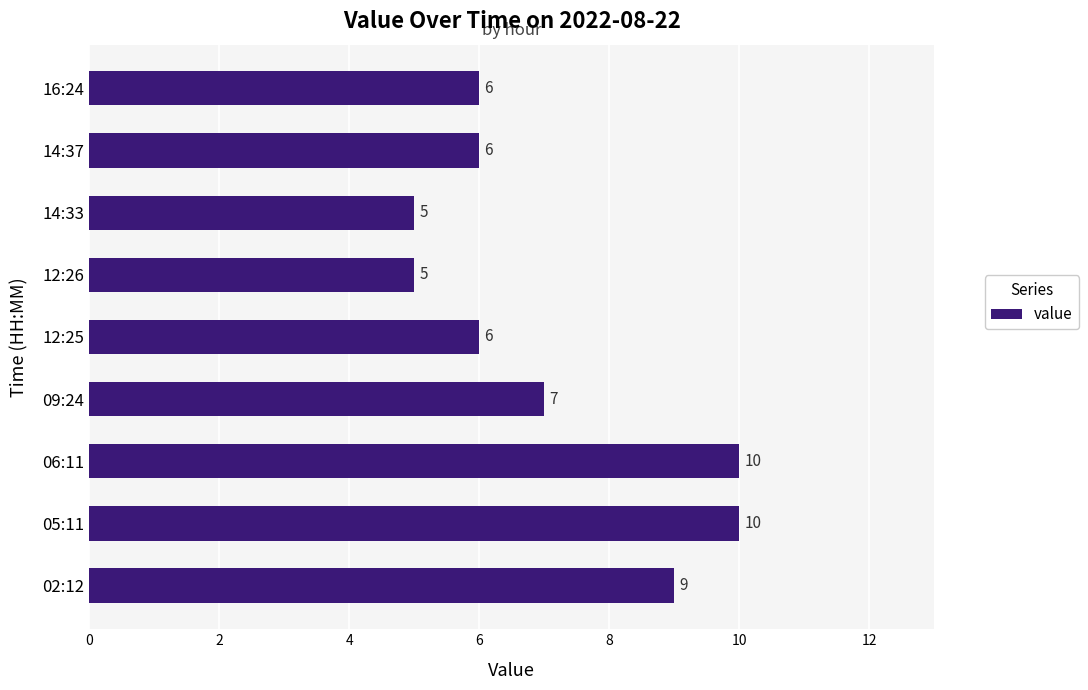

What is the maximum value shown in the chart?

10